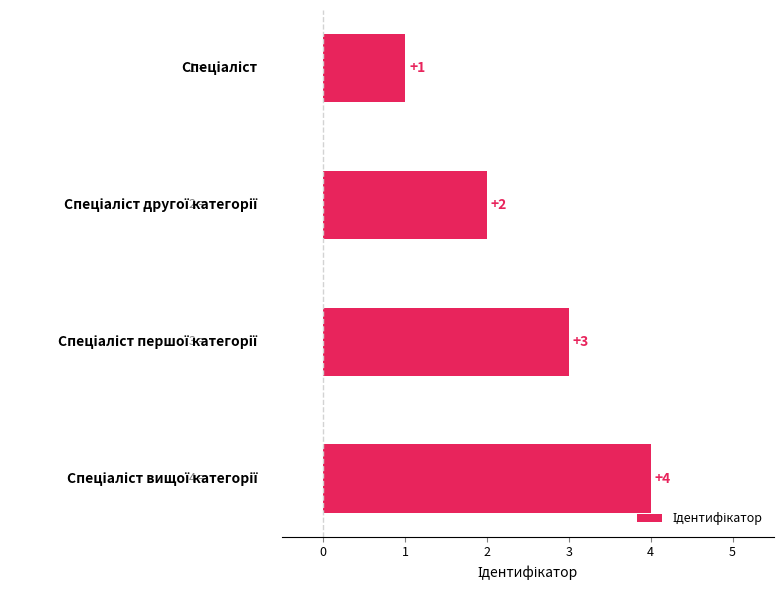

What is the value of the 3rd bar from the top?

3